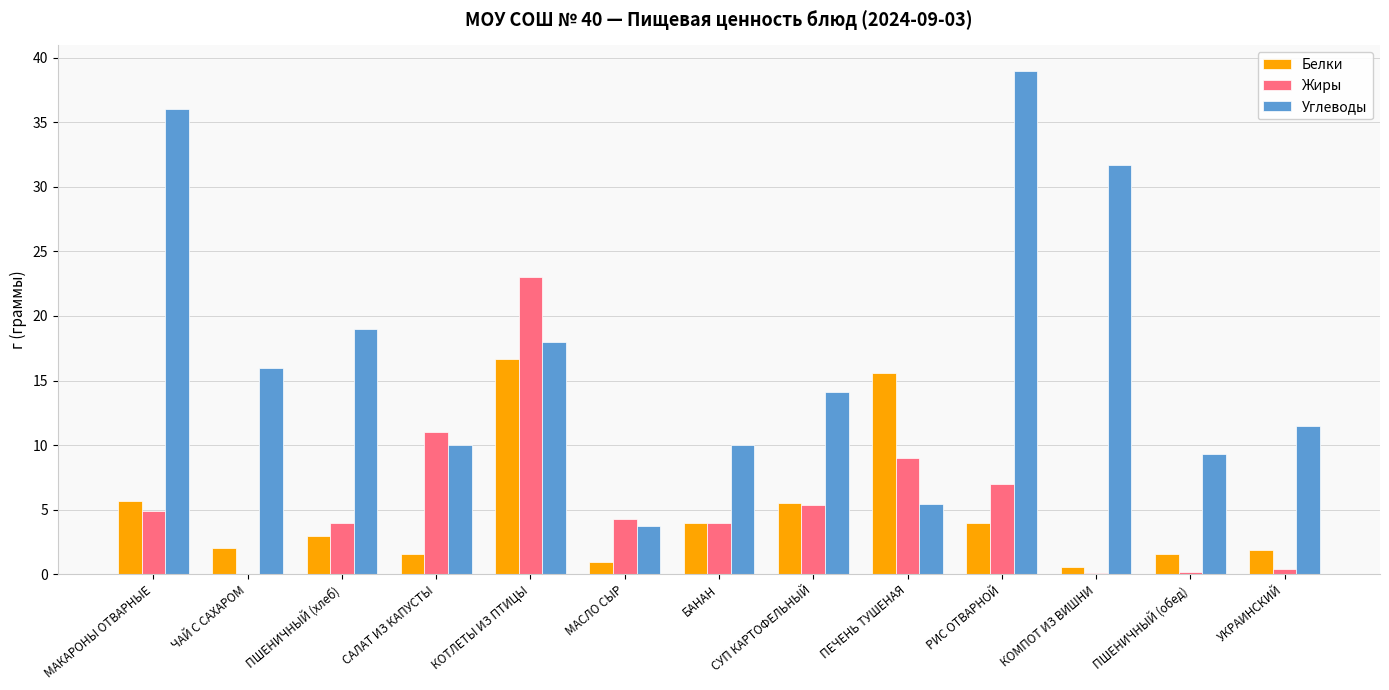

Is the value of Углеводы at ЧАЙ С САХАРОМ greater than the value of Белки at МАКАРОНЫ ОТВАРНЫЕ?

Yes